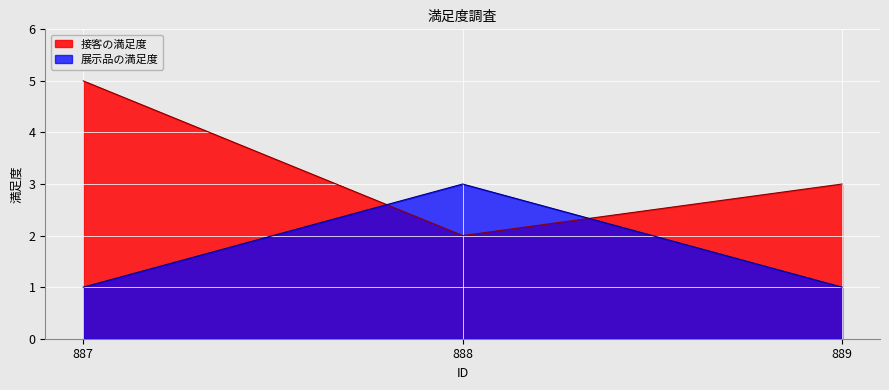

How many lines are shown in the chart?

2